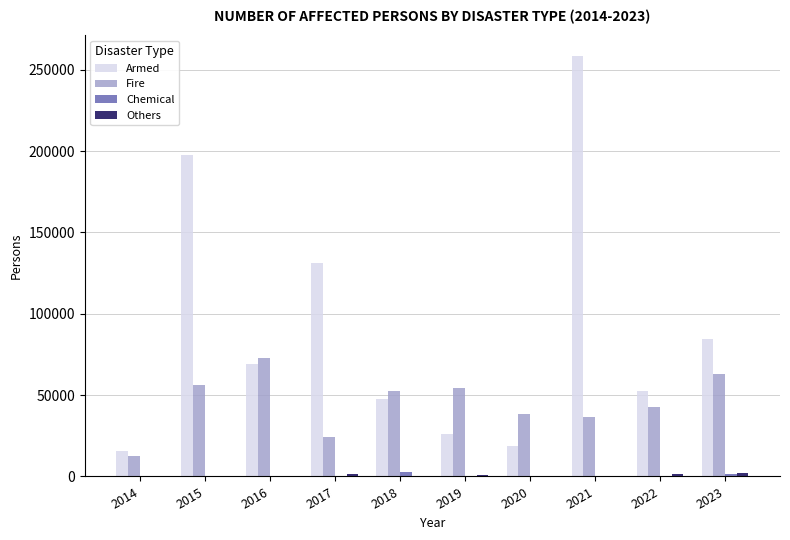

At which category does the chart reach its peak across all series?

2021